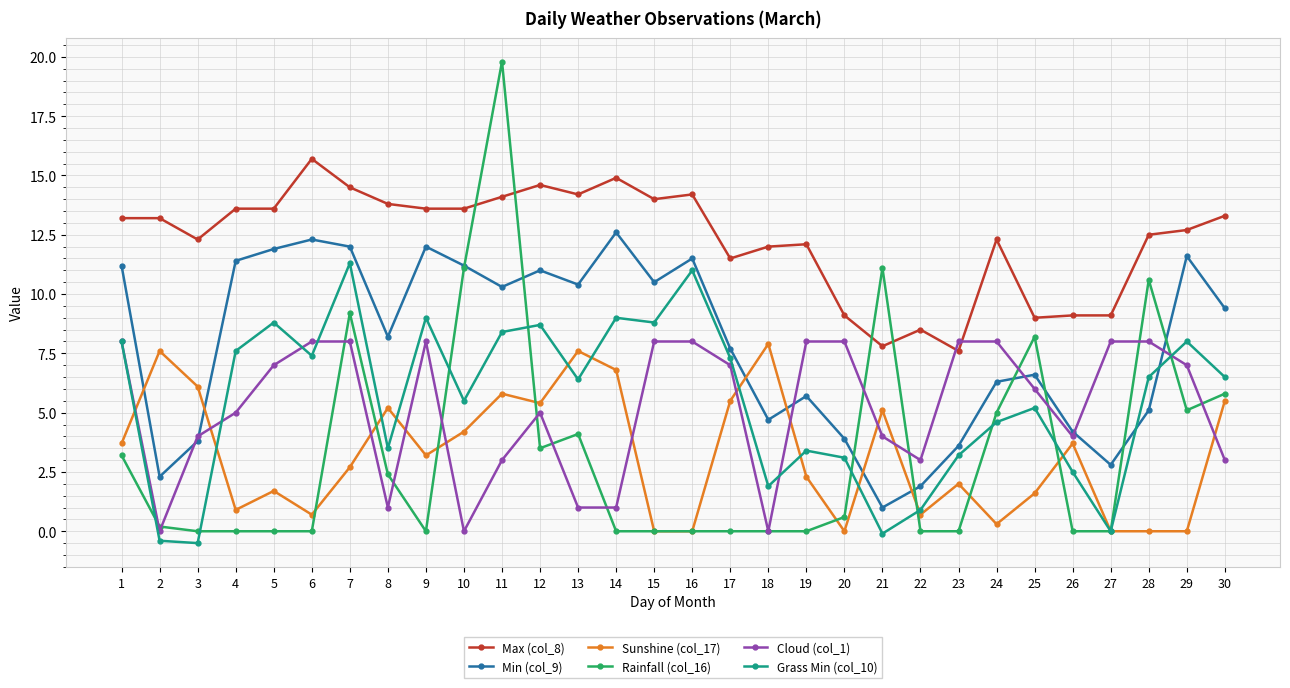

Reading left to right, what are all the values shown in this chart?

Max (col_8): 13.2	13.2	12.3	13.6	13.6	15.7	14.5	13.8	13.6	13.6	14.1	14.6	14.2	14.9	14.0	14.2	11.5	12.0	12.1	9.1	7.8	8.5	7.6	12.3	9.0	9.1	9.1	12.5	12.7	13.3
Min (col_9): 11.2	2.3	3.8	11.4	11.9	12.3	12.0	8.2	12.0	11.2	10.3	11.0	10.4	12.6	10.5	11.5	7.7	4.7	5.7	3.9	1.0	1.9	3.6	6.3	6.6	4.2	2.8	5.1	11.6	9.4
Sunshine (col_17): 3.7	7.6	6.1	0.9	1.7	0.7	2.7	5.2	3.2	4.2	5.8	5.4	7.6	6.8	0.0	0.0	5.5	7.9	2.3	0.0	5.1	0.7	2.0	0.3	1.6	3.7	0.0	0.0	0.0	5.5
Rainfall (col_16): 3.2	0.2	0.0	0.0	0.0	0.0	9.2	2.4	0.0	11.1	19.8	3.5	4.1	0.0	0.0	0.0	0.0	0.0	0.0	0.6	11.1	0.0	0.0	5.0	8.2	0.0	0.0	10.6	5.1	5.8
Cloud (col_1): 8.0	0.0	4.0	5.0	7.0	8.0	8.0	1.0	8.0	0.0	3.0	5.0	1.0	1.0	8.0	8.0	7.0	0.0	8.0	8.0	4.0	3.0	8.0	8.0	6.0	4.0	8.0	8.0	7.0	3.0
Grass Min (col_10): 8.0	-0.4	-0.5	7.6	8.8	7.4	11.3	3.5	9.0	5.5	8.4	8.7	6.4	9.0	8.8	11.0	7.3	1.9	3.4	3.1	-0.1	0.9	3.2	4.6	5.2	2.5	0.0	6.5	8.0	6.5